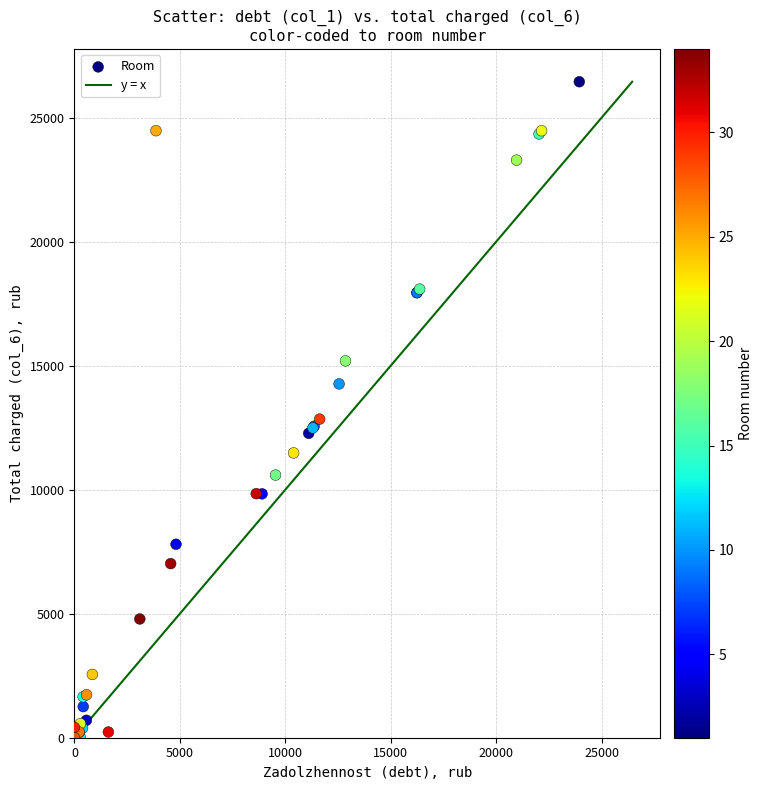

What Y value in the scatter plot is closest to 13224?

12847.3